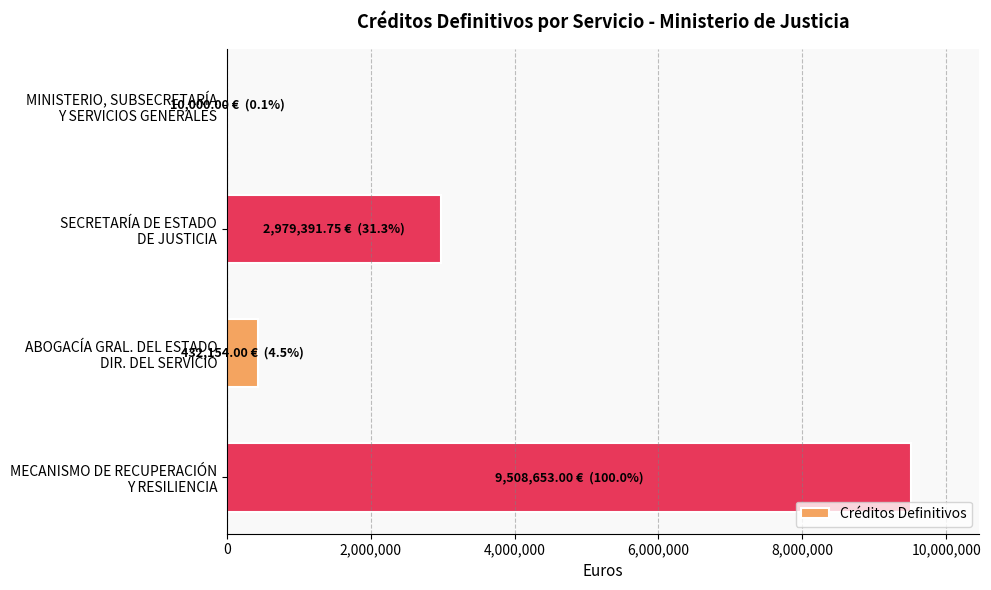

What is the sum of all values?

12930198.8